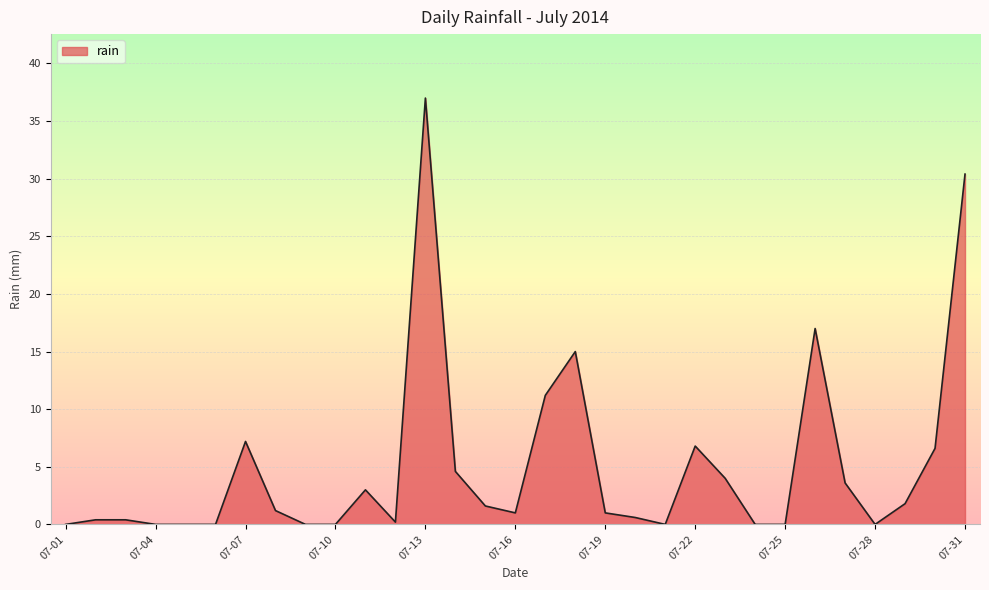

Reading right to left, extract all data points from this chart.

30.4	6.6	1.8	0.0	3.6	17.0	0.0	0.0	4.0	6.8	0.0	0.6	1.0	15.0	11.2	1.0	1.6	4.6	37.0	0.2	3.0	0.0	0.0	1.2	7.2	0.0	0.0	0.0	0.4	0.4	0.0